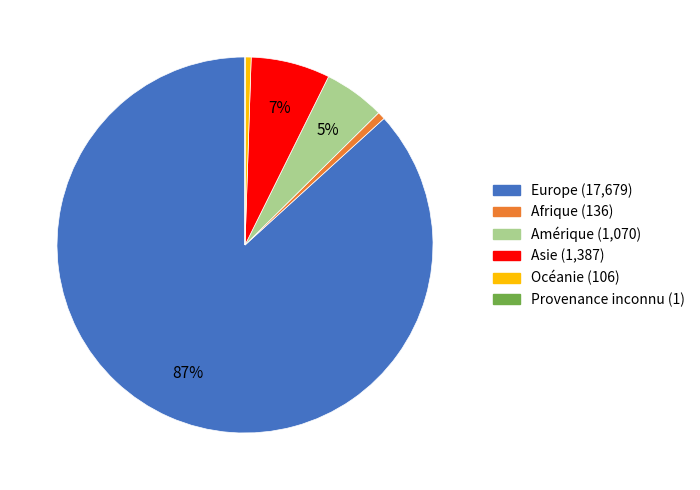

Which slice is the largest?

Europe